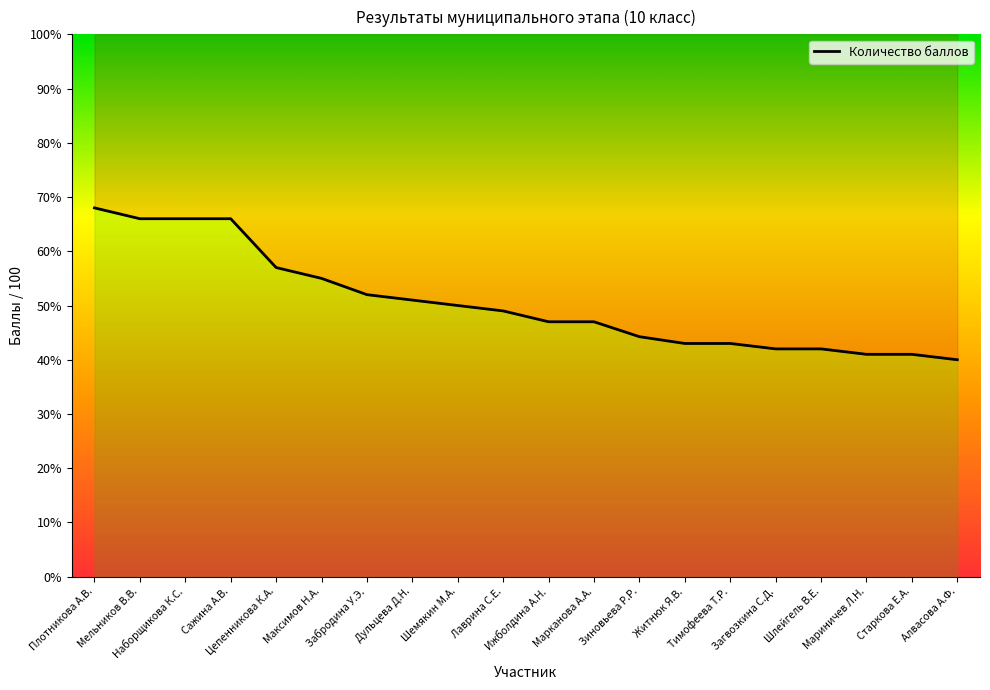

What is the change in value from Марканова А.А. to Загвозкина С.Д.?

-5.0